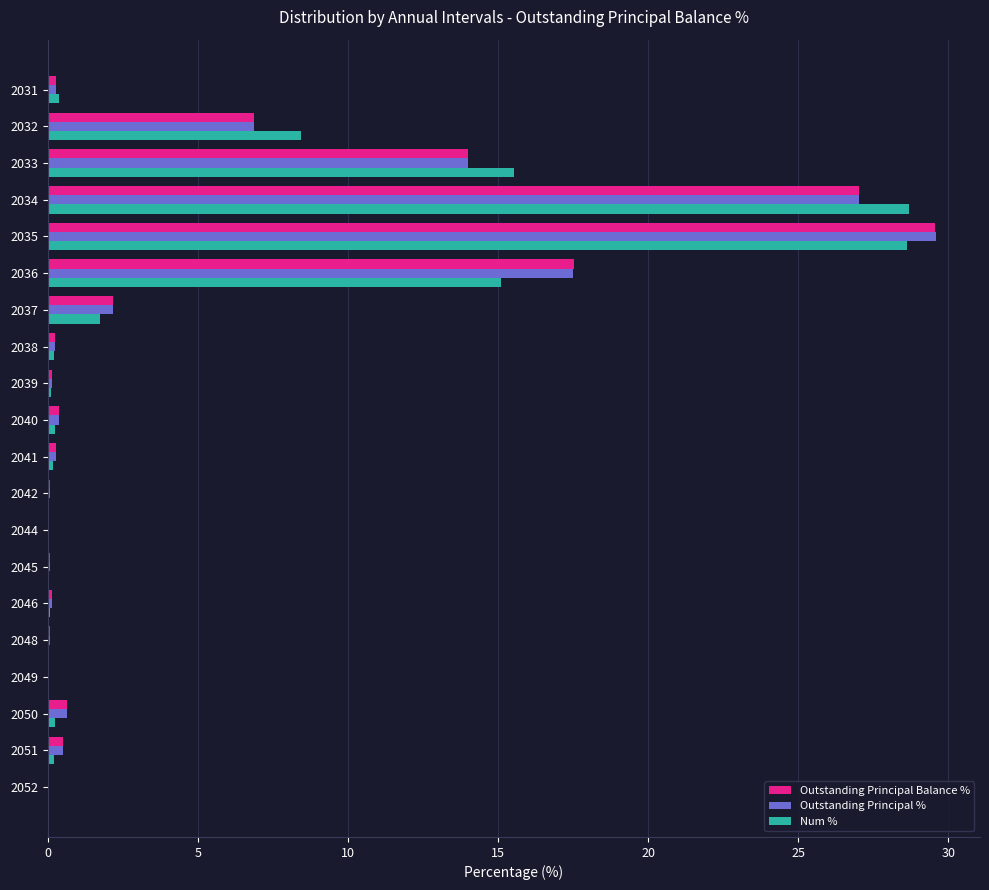

Between 2035 and 2051, which series saw the biggest shift?

Outstanding Principal %